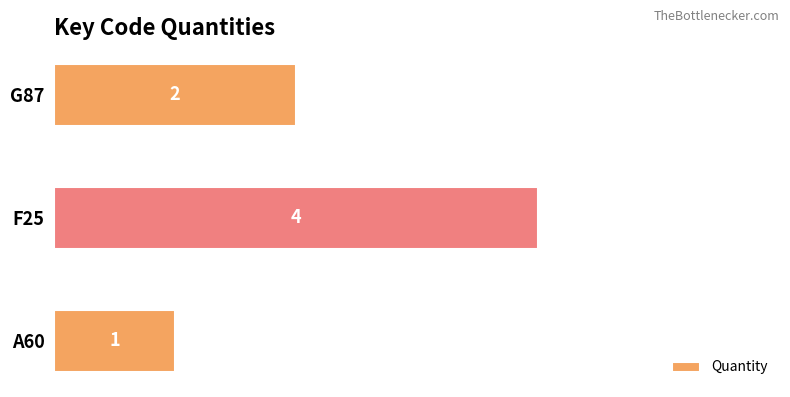

Rank the categories by value from lowest to highest.

A60, G87, F25